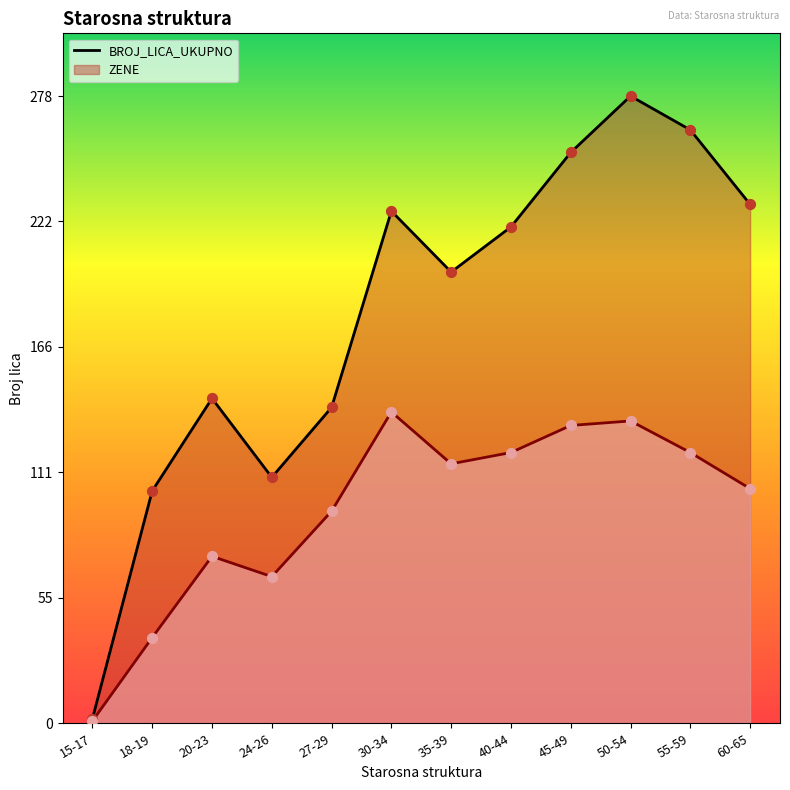

Is the value of BROJ_LICA_UKUPNO at 35-39 greater than the value of ZENE at 20-23?

Yes